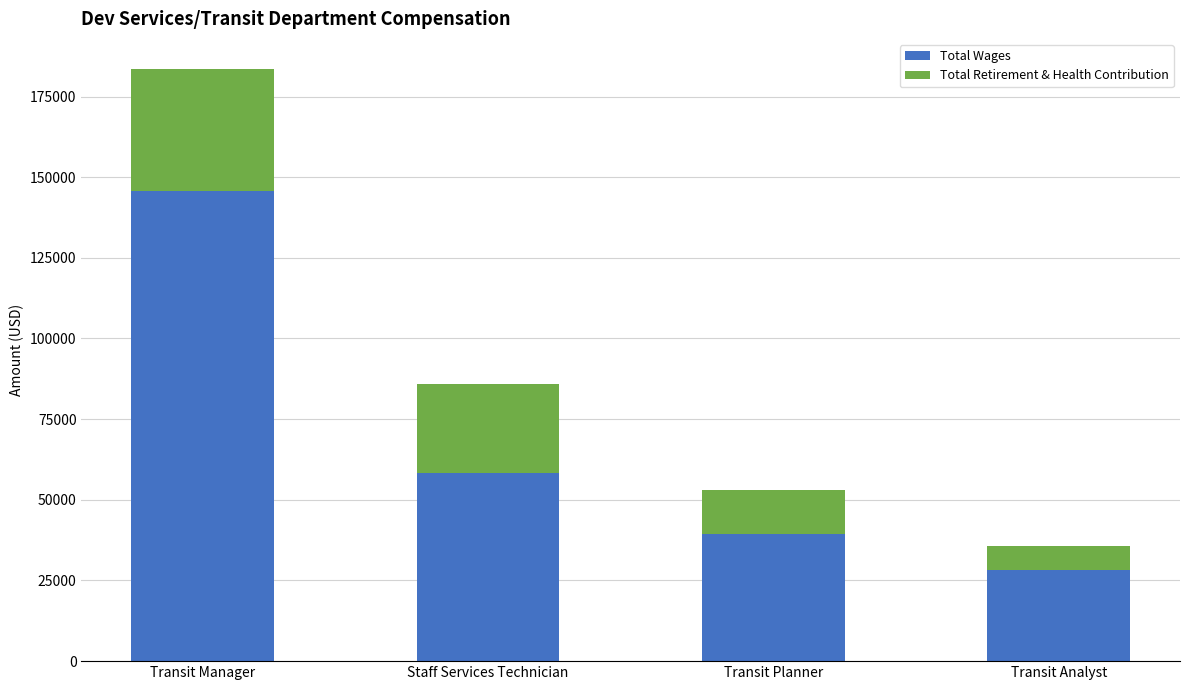

What is the difference between the maximum and minimum values in the Total Wages series?

117633